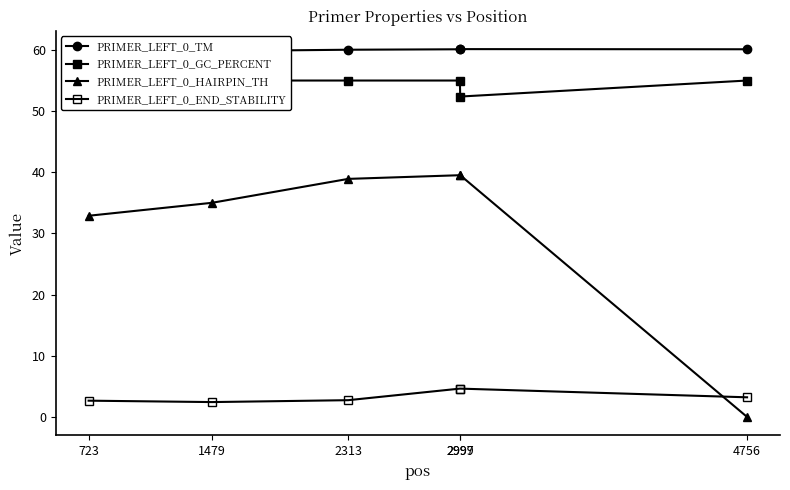

At 1479, list the series in order from smallest to largest.

PRIMER_LEFT_0_END_STABILITY, PRIMER_LEFT_0_HAIRPIN_TH, PRIMER_LEFT_0_GC_PERCENT, PRIMER_LEFT_0_TM